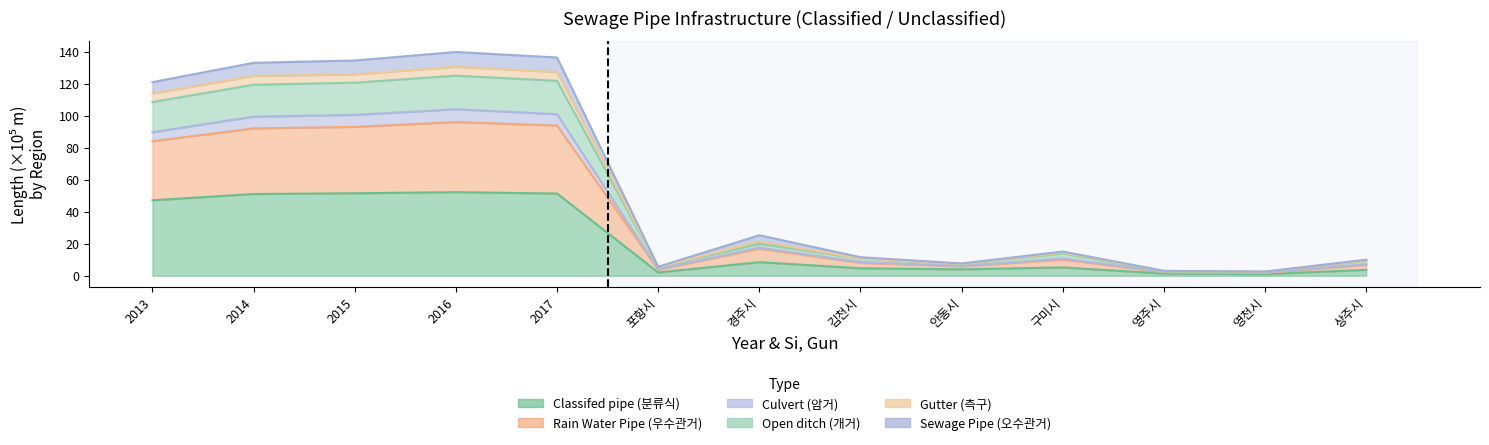

At which label does Rain Water Pipe (우수관거) reach its peak?

2016